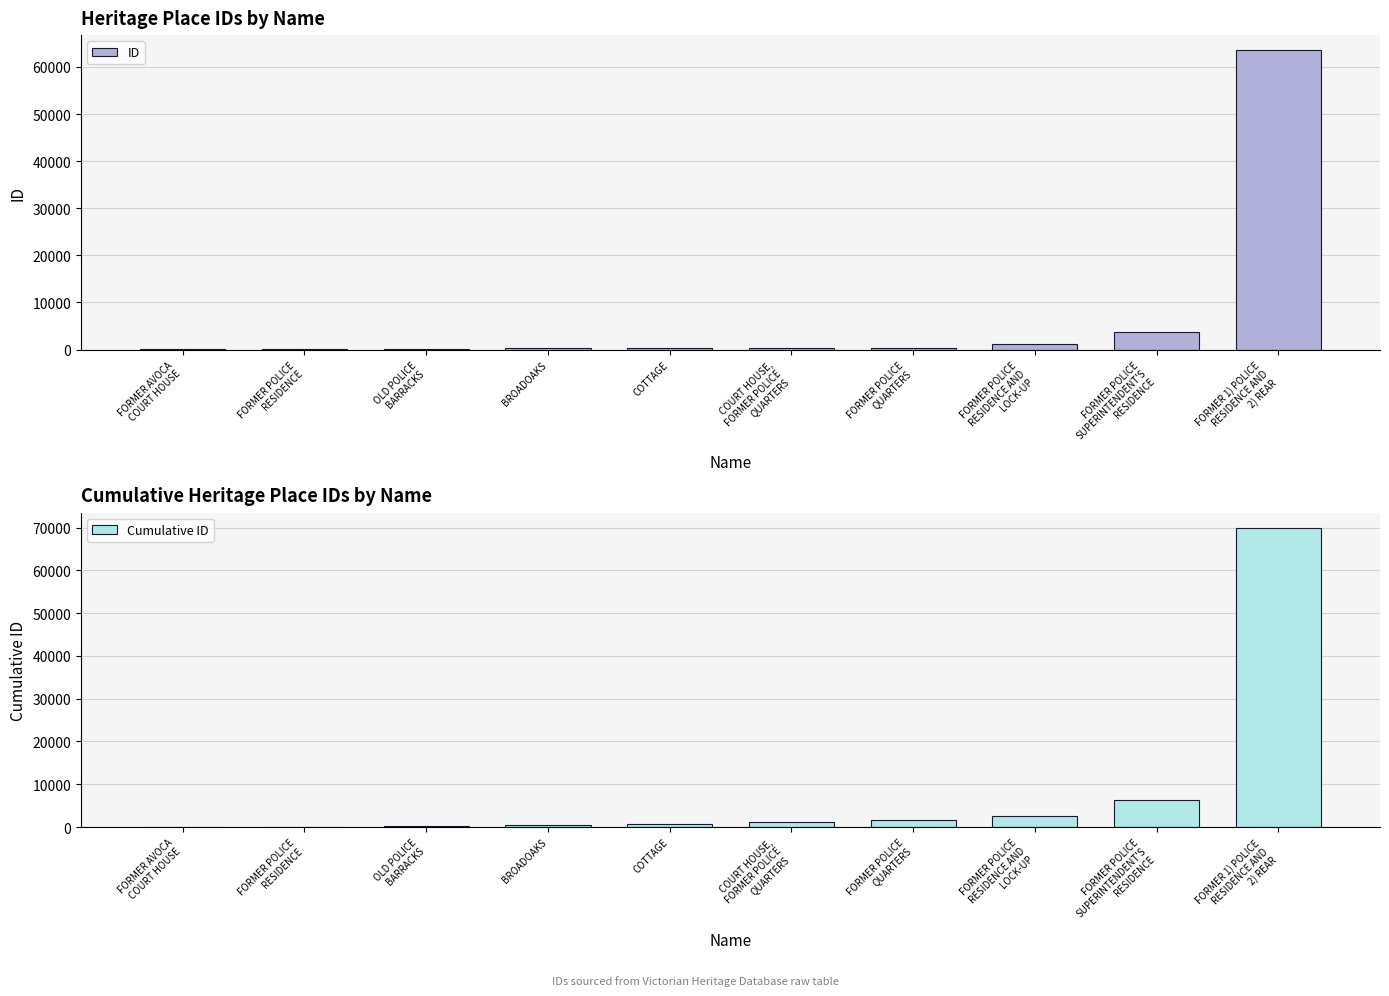

The value of ID at FORMER POLICE
SUPERINTENDENT'S
RESIDENCE is 3730. True or false?

True